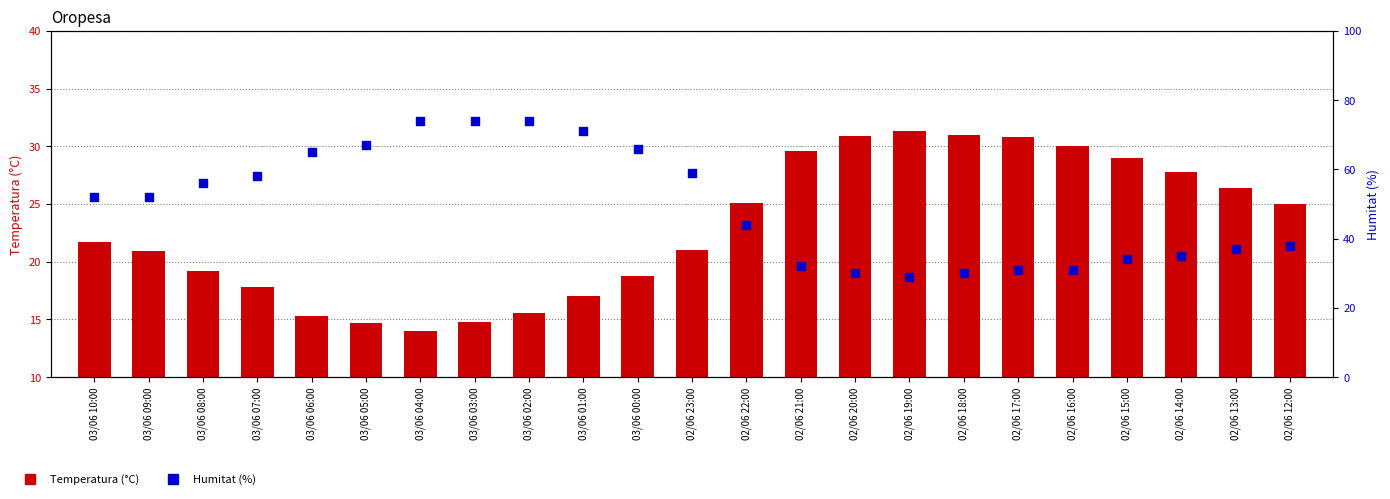

Is the value of Humitat (%) at 03/06 00:00 greater than the value of Temperatura (°C) at 02/06 17:00?

Yes